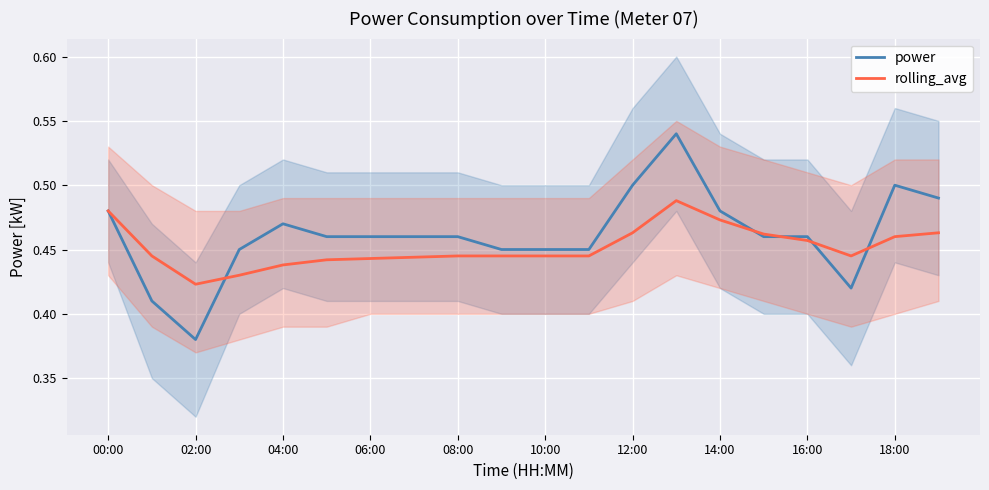

What is the average value of the rolling_avg series?

0.5